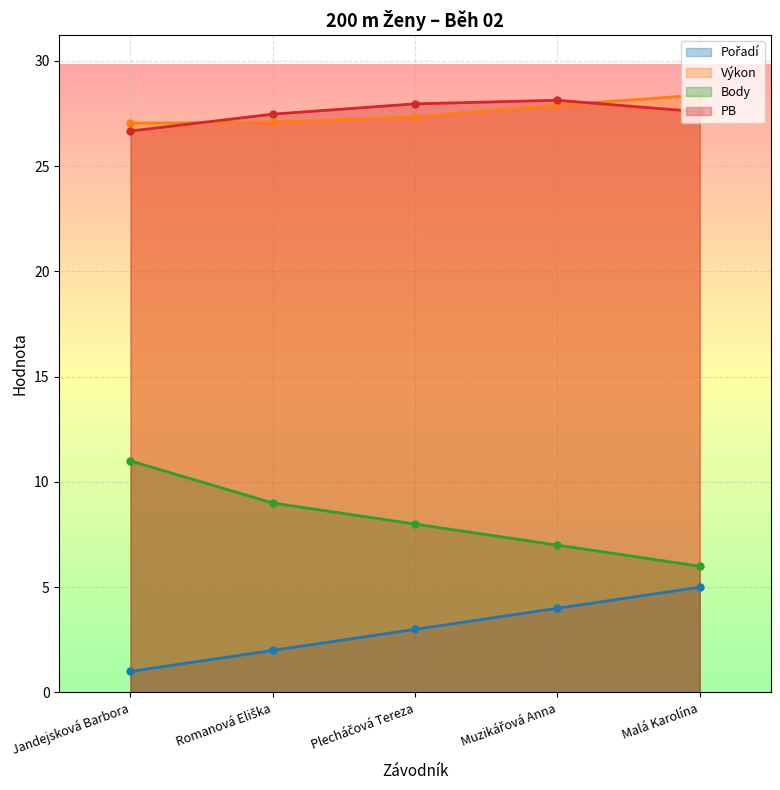

How many lines are shown in the chart?

4